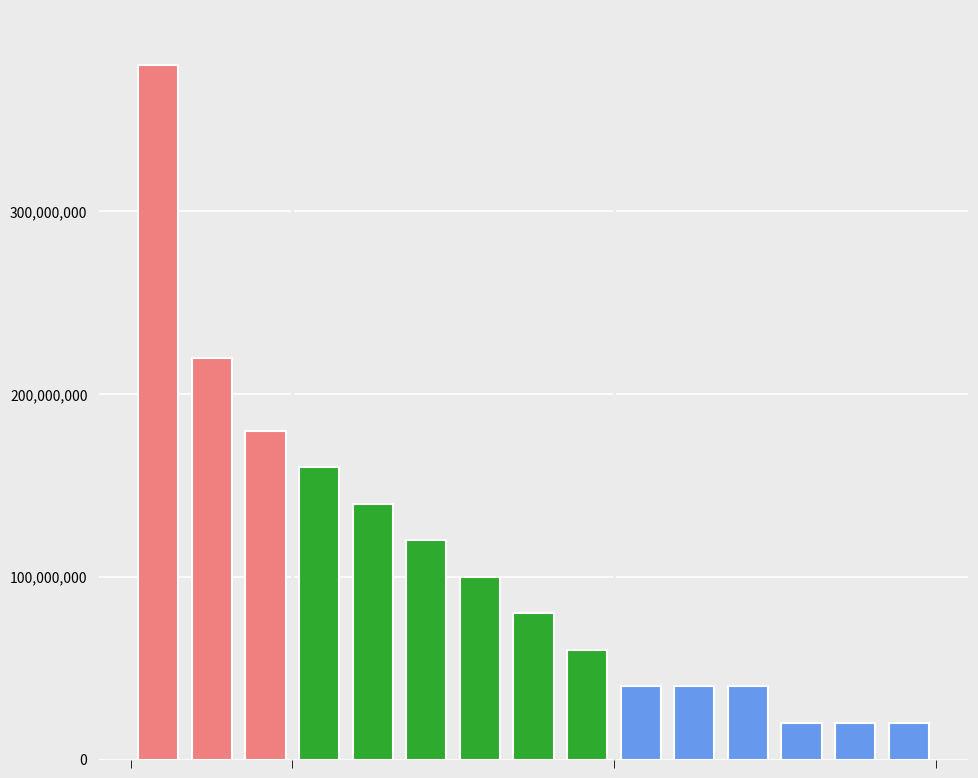

What is the value of the 8th bar from the left?

80000000